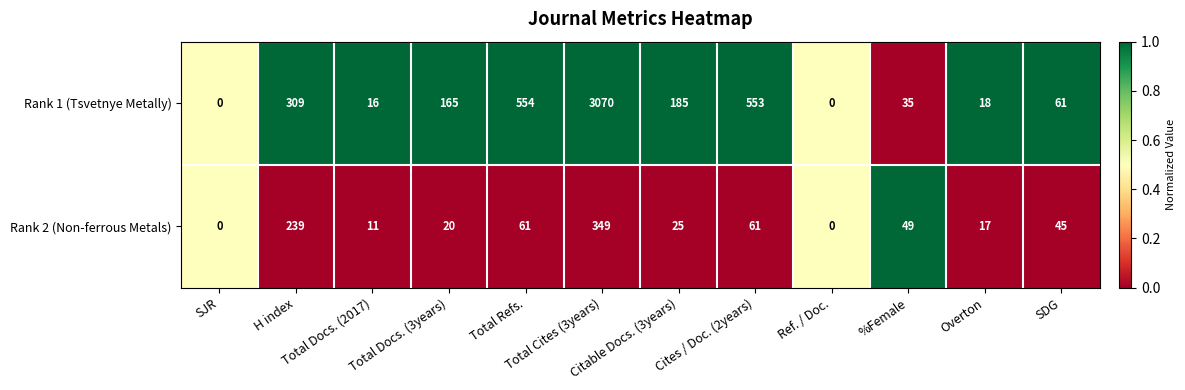

What is the average value of the Rank 2 (Non-ferrous Metals) series?

73